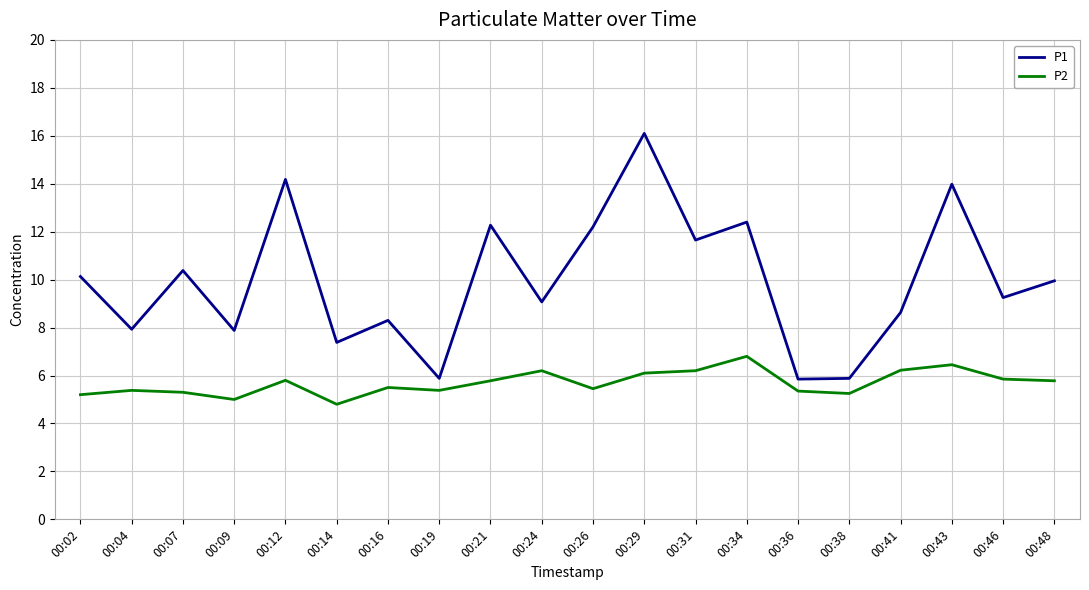

Between 00:34 and 00:36, which series saw the biggest shift?

P1